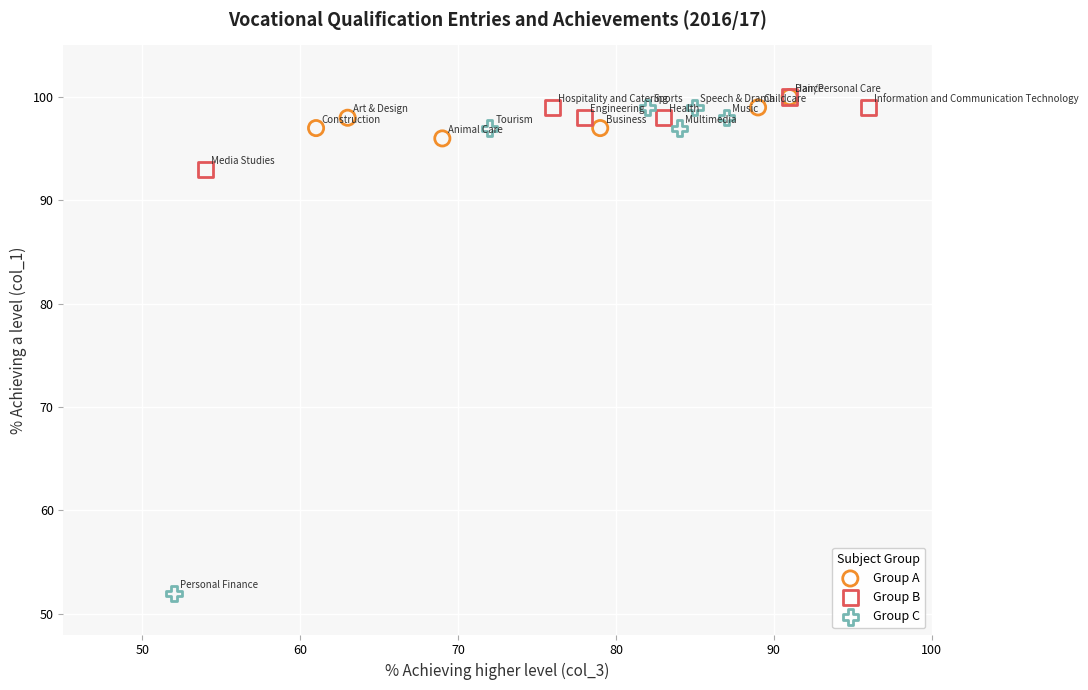

Which series contains the lowest Y value?

Group C